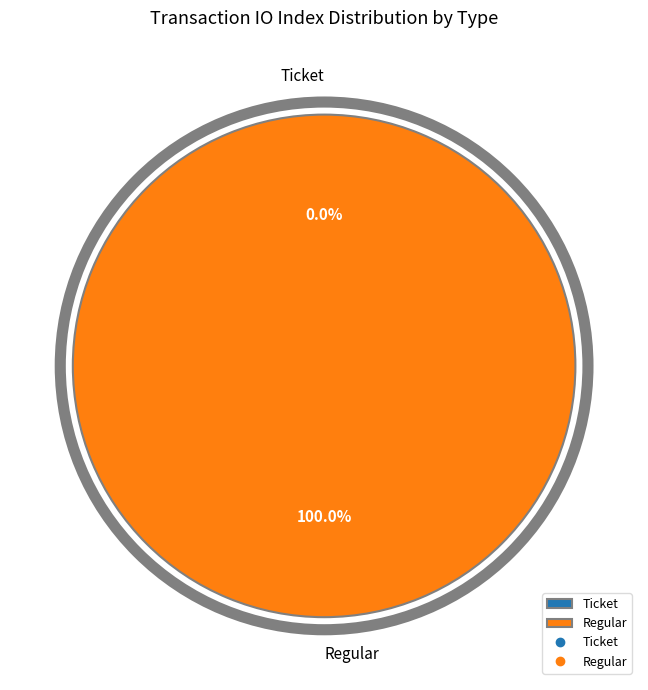

To the nearest percent, what portion does Regular represent?

100%